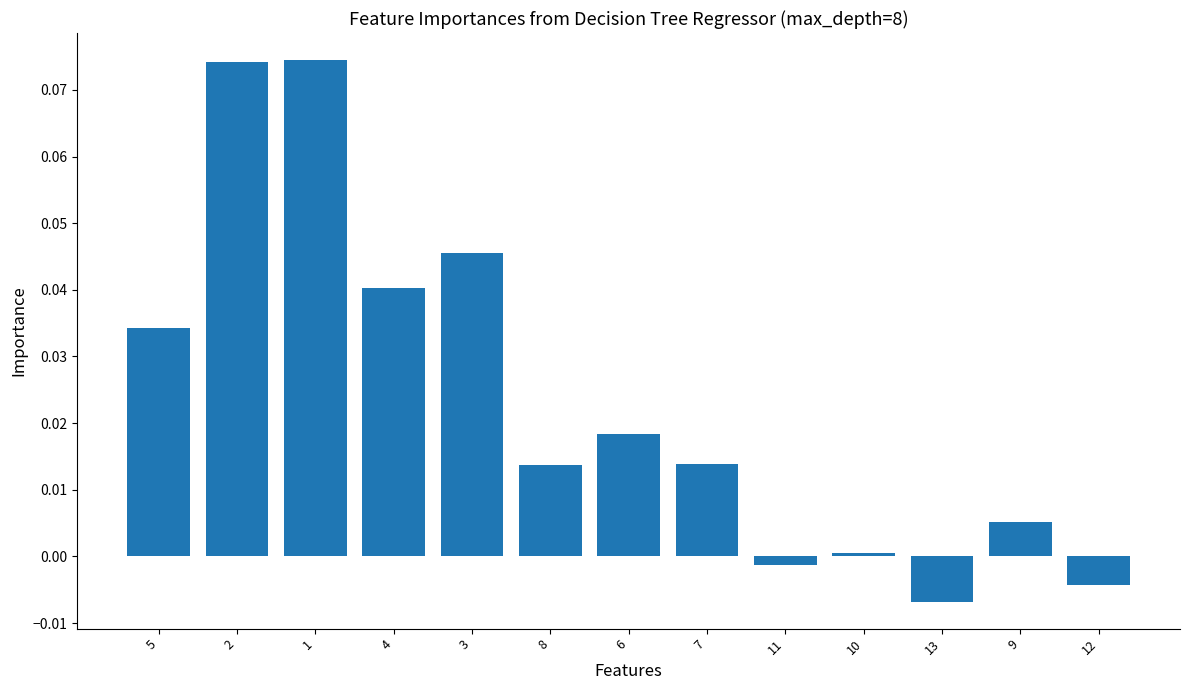

At which category does the chart reach its minimum across all series?

13